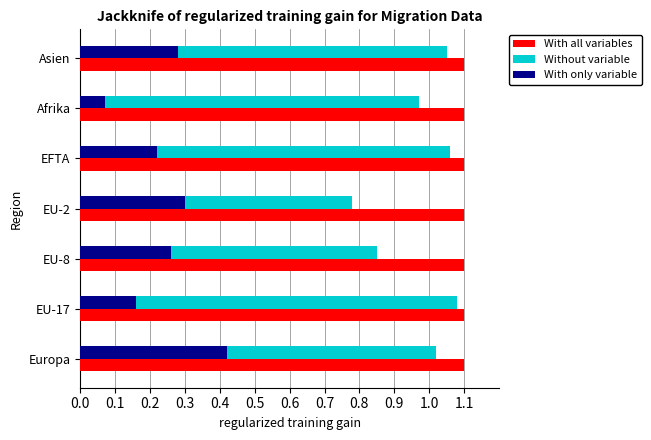

What is the sum of all Without variable values?

6.8